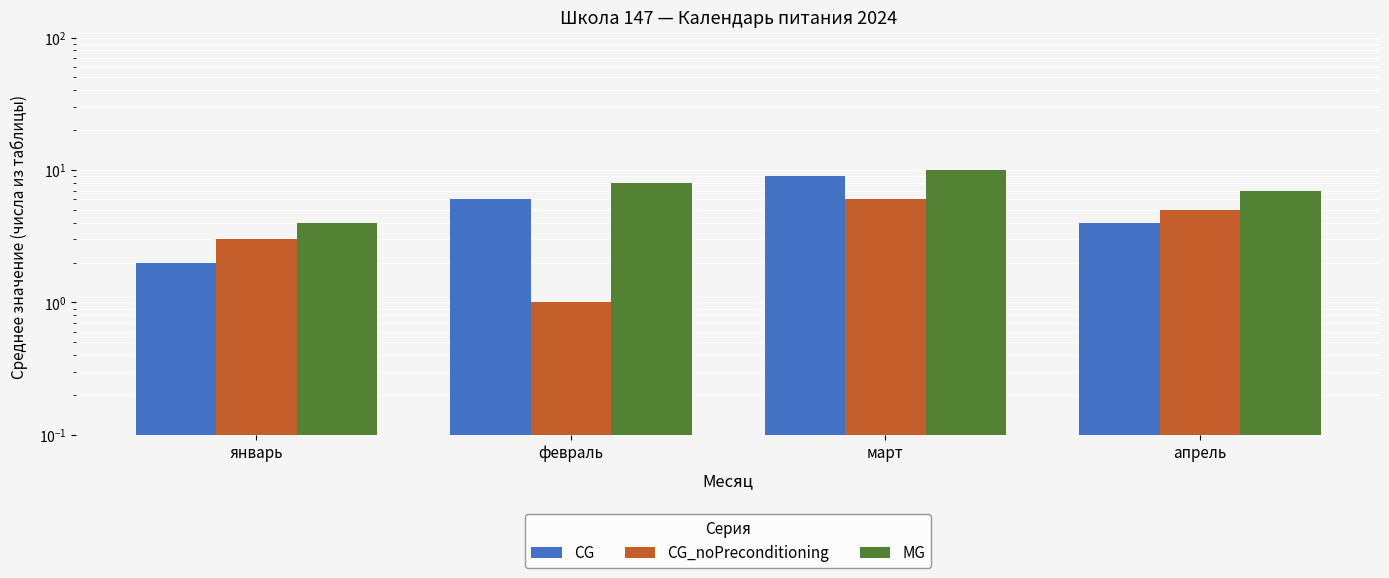

What is the total value across all series at март?

25